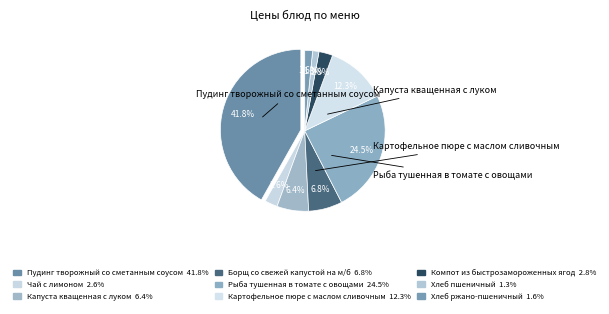

Which category has the smallest portion of the pie?

Хлеб пшеничный